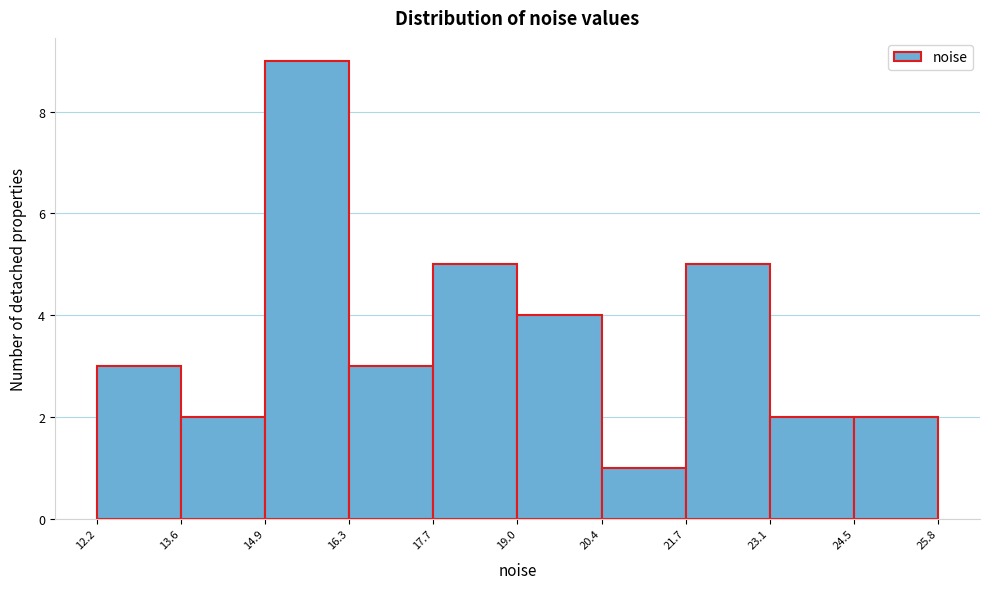

Reading left to right, list every bar in this chart as the range it spans on the x-axis followed by its height. The values are not printed on the chart, so give them approximately, as read against the axis.

12.2 to 13.6: 3
13.6 to 14.9: 2
14.9 to 16.3: 9
16.3 to 17.7: 3
17.7 to 19.0: 5
19.0 to 20.4: 4
20.4 to 21.7: 1
21.7 to 23.1: 5
23.1 to 24.5: 2
24.5 to 25.8: 2